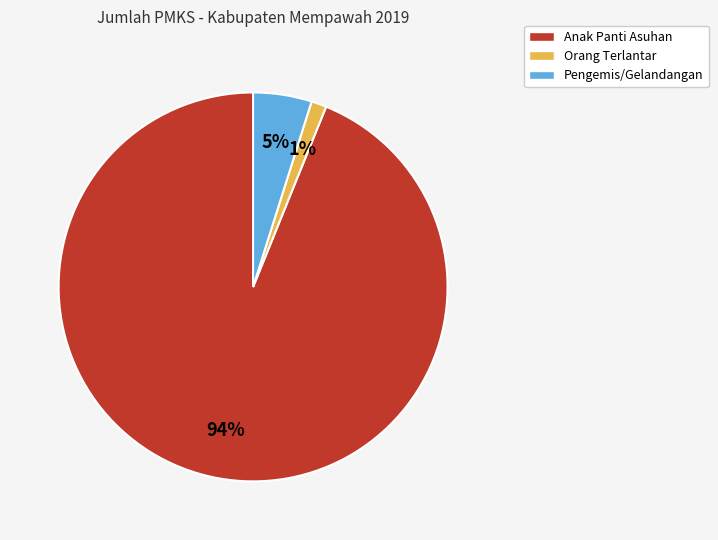

To the nearest percent, what portion does Pengemis/Gelandangan represent?

5%